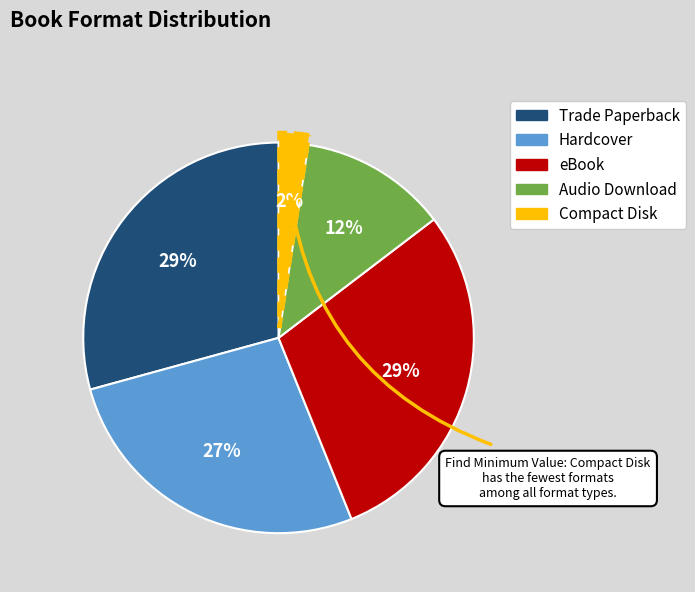

Is the sum of eBook and Audio Download greater than half?

No